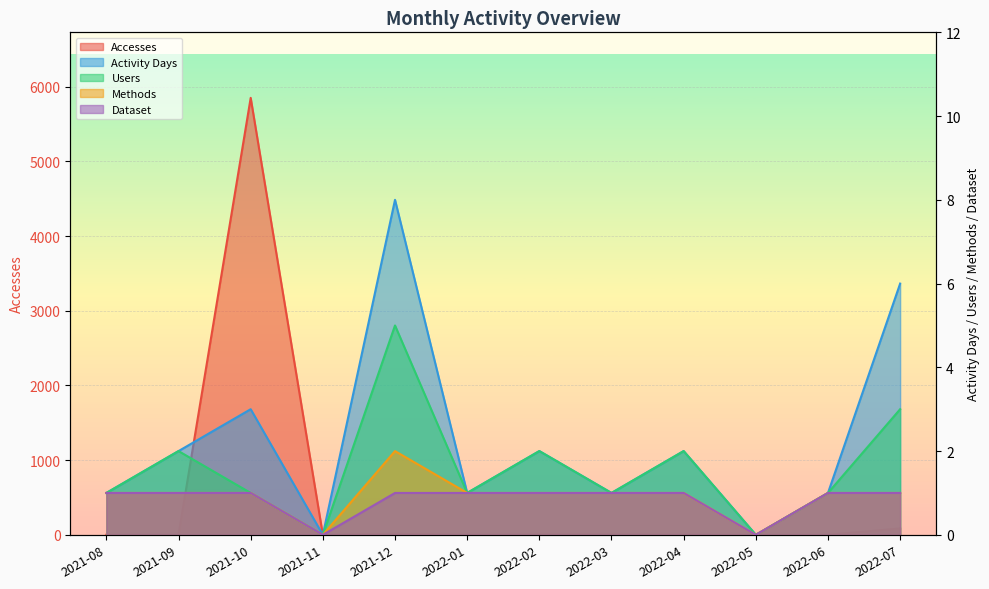

At which category is the sum across all series the highest?

2021-10